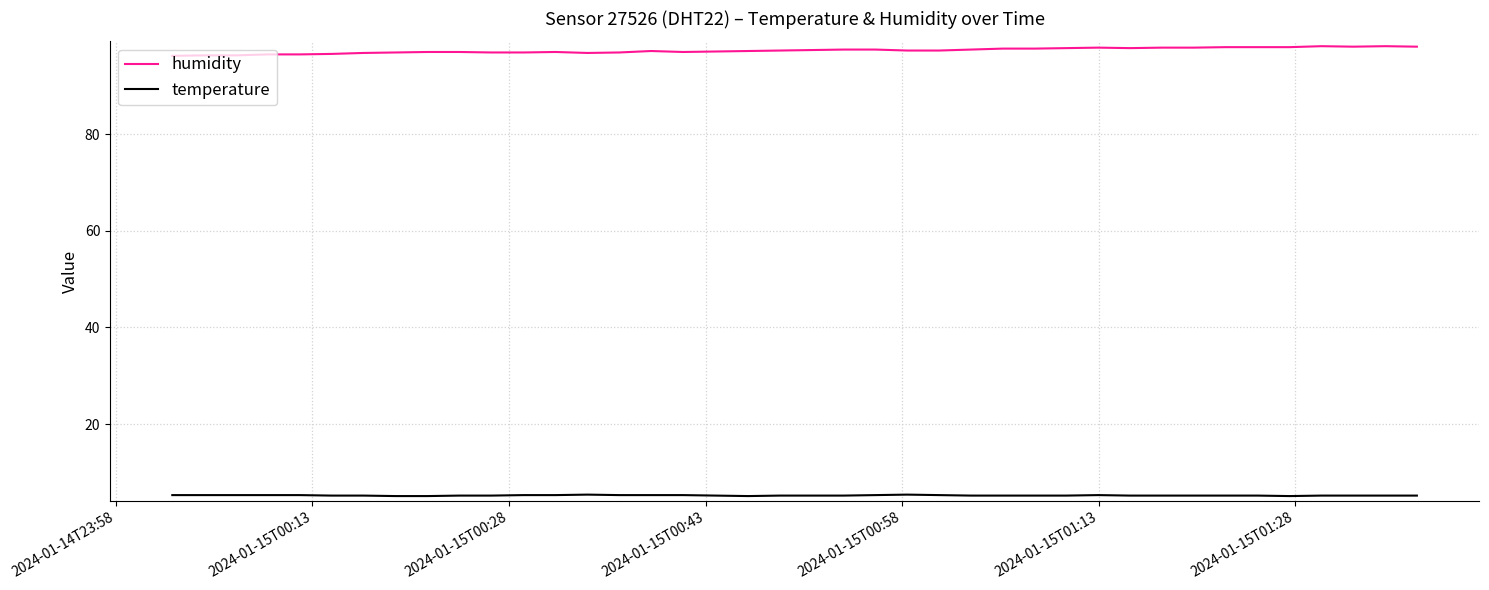

True or false: humidity and temperature cross at least once.

False